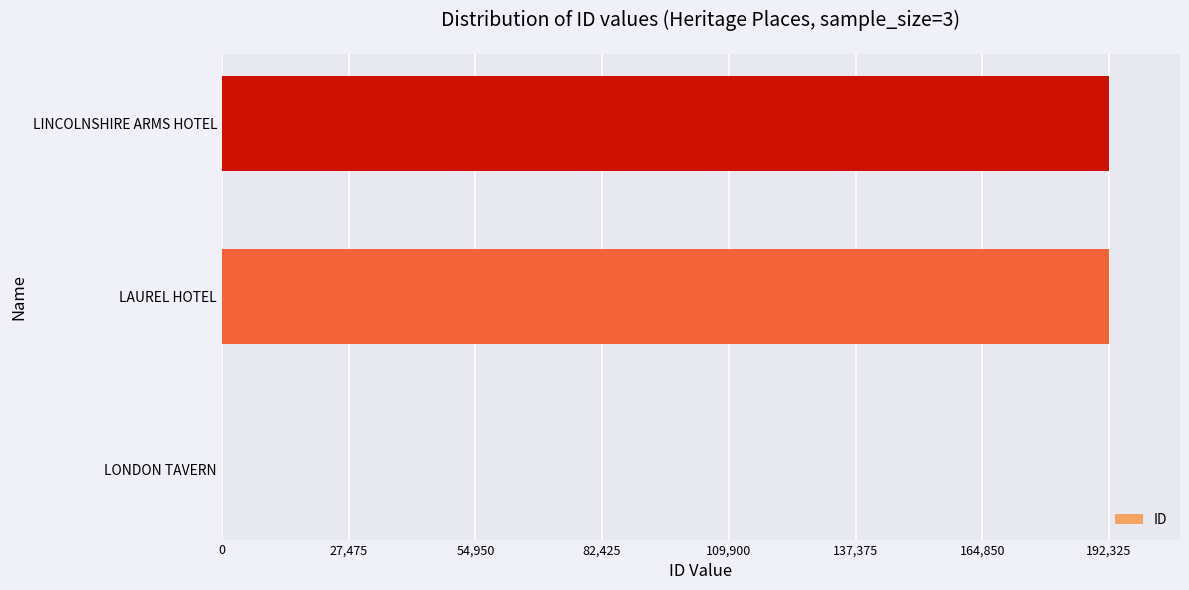

What is the sum of all values?

384748